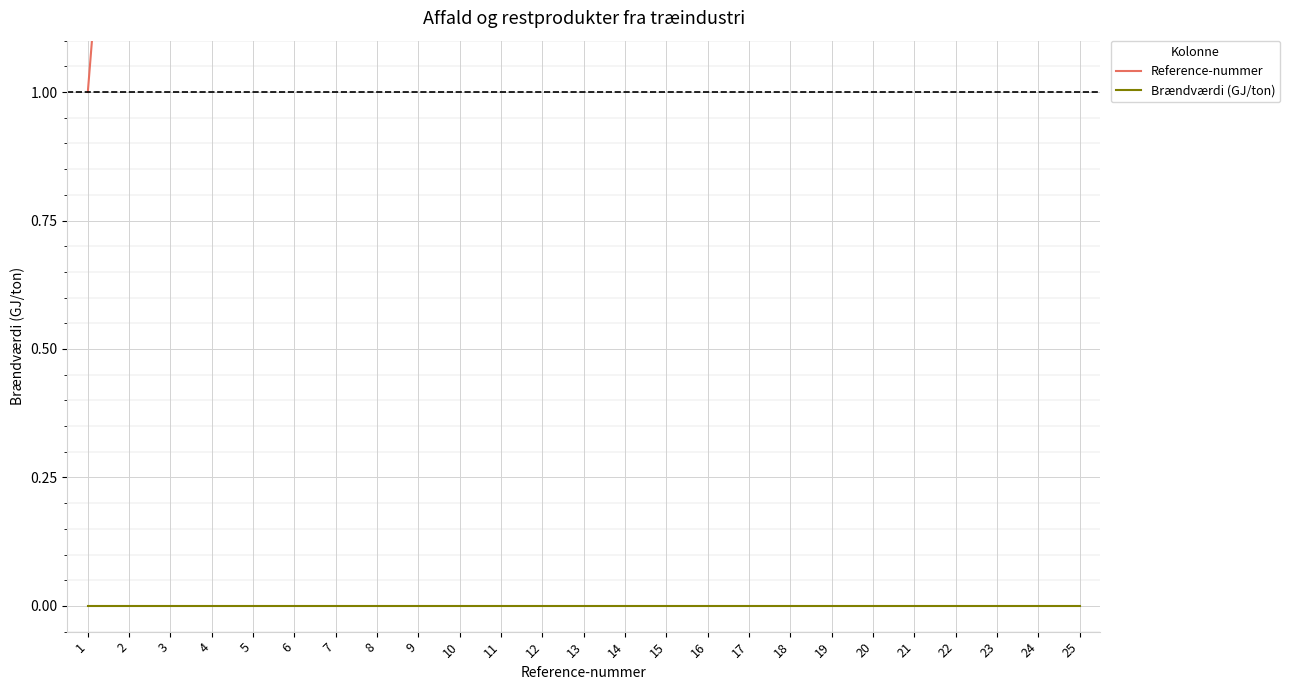

True or false: Reference-nummer has a value of 25 at 25.

True